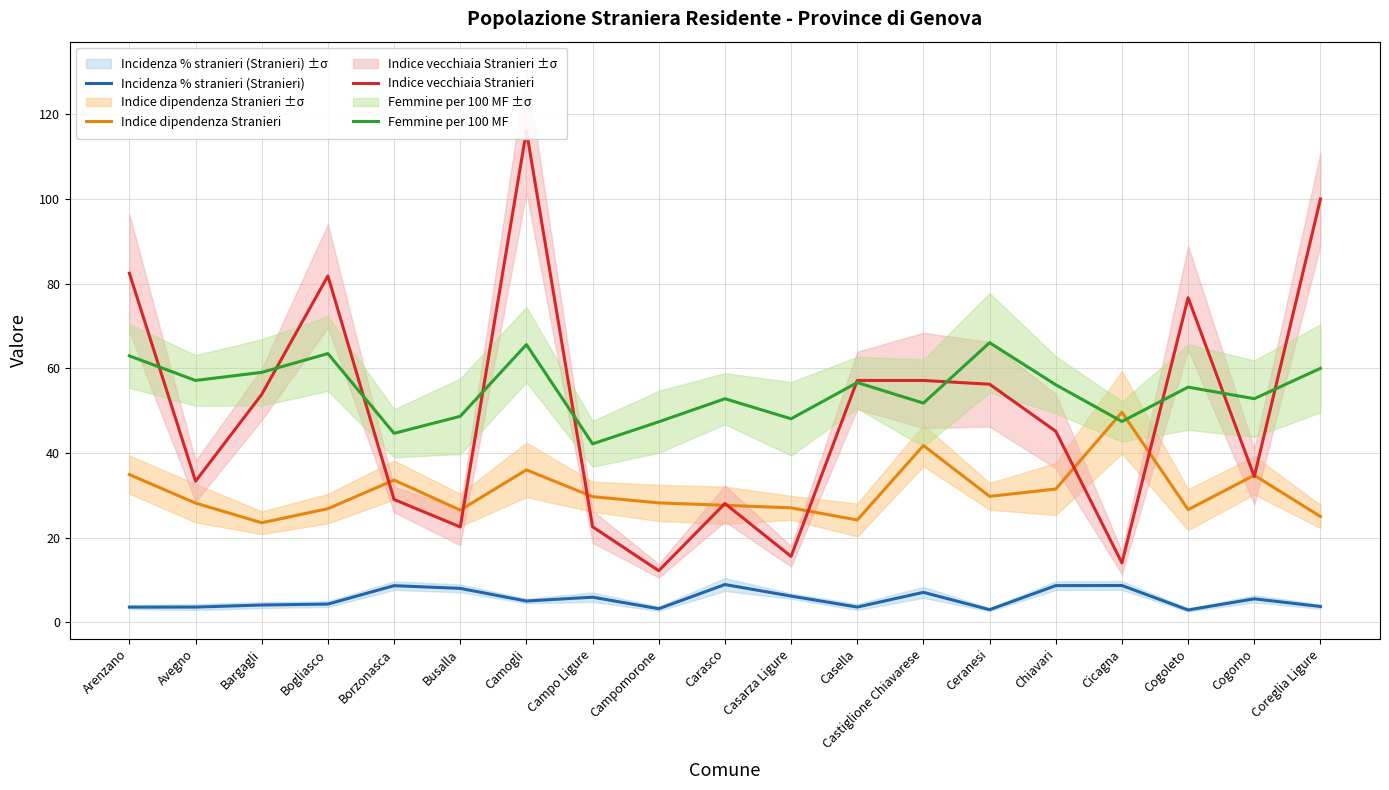

What is the average value of the Femmine per 100 MF series?

54.7